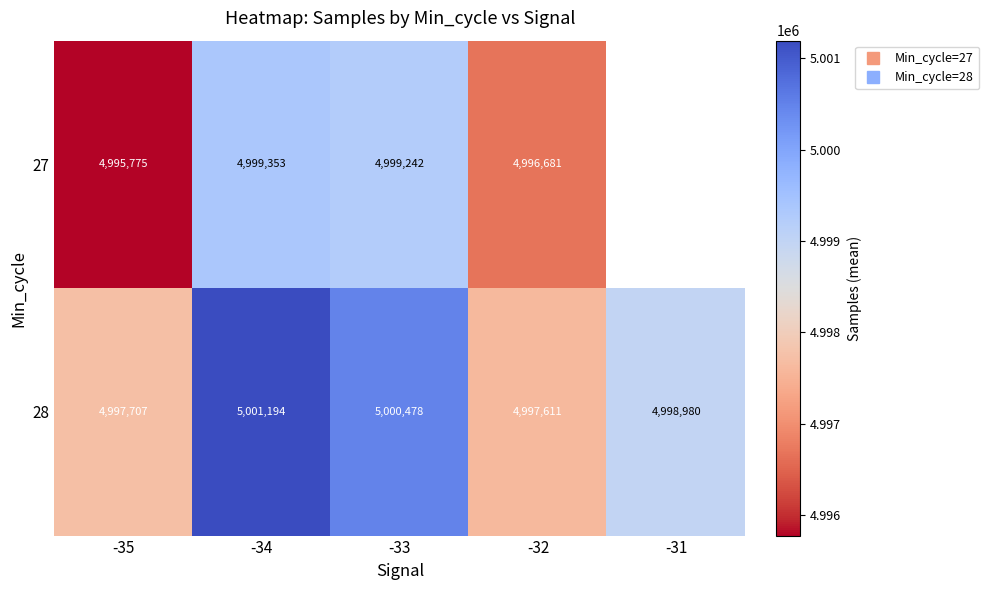

How many data points in 27 are less than 4999241?

2